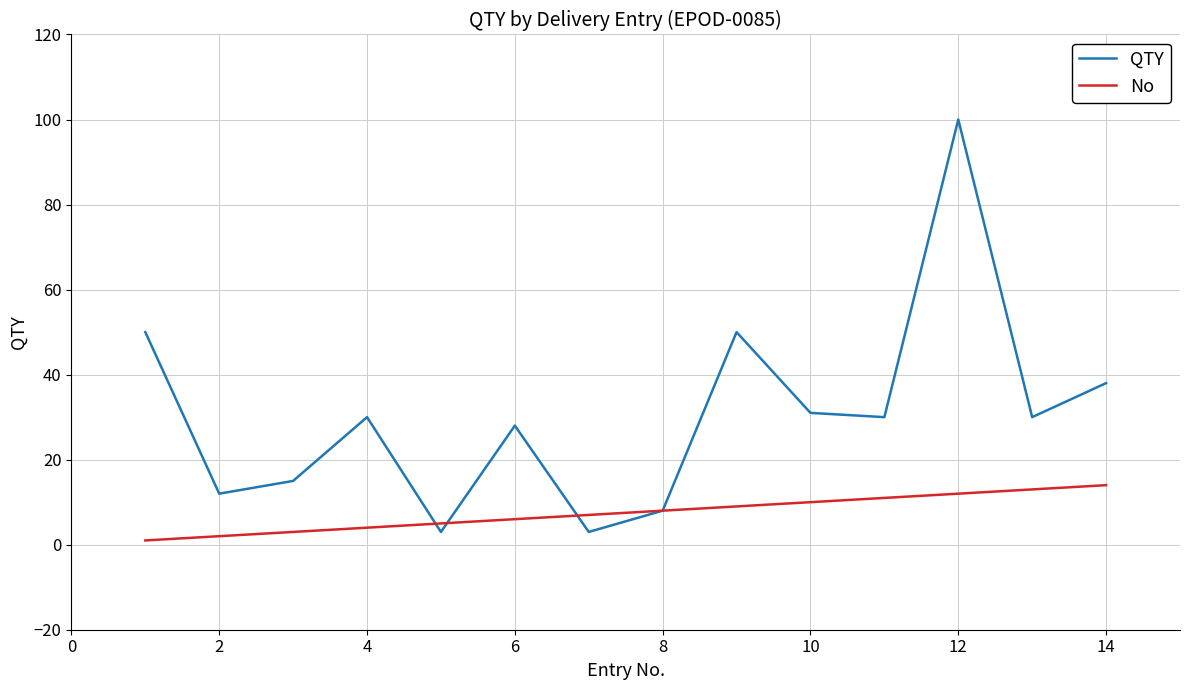

What is the minimum value shown in the chart?

1